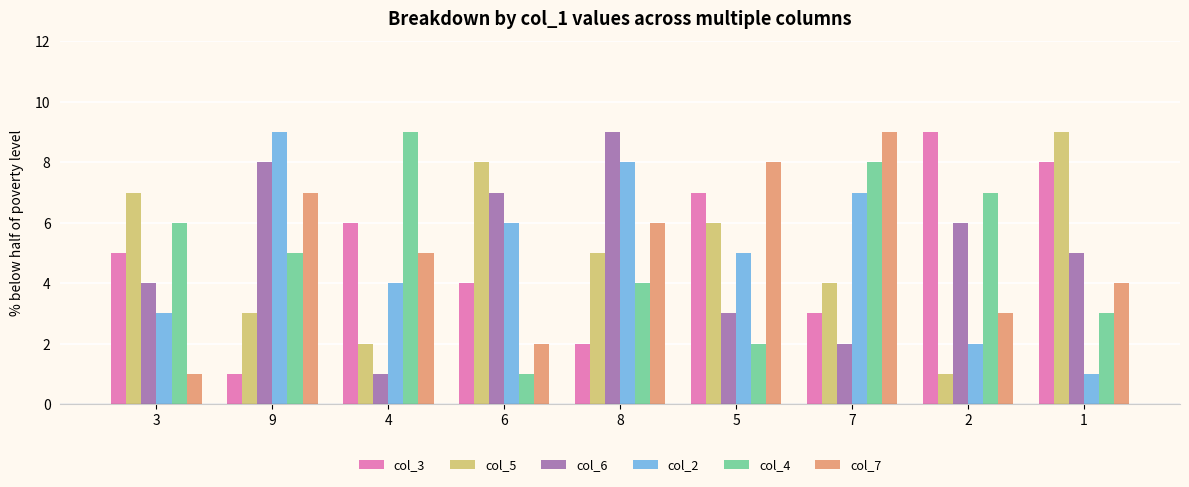

What is the difference between the maximum and second lowest values in the col_6 series?

7